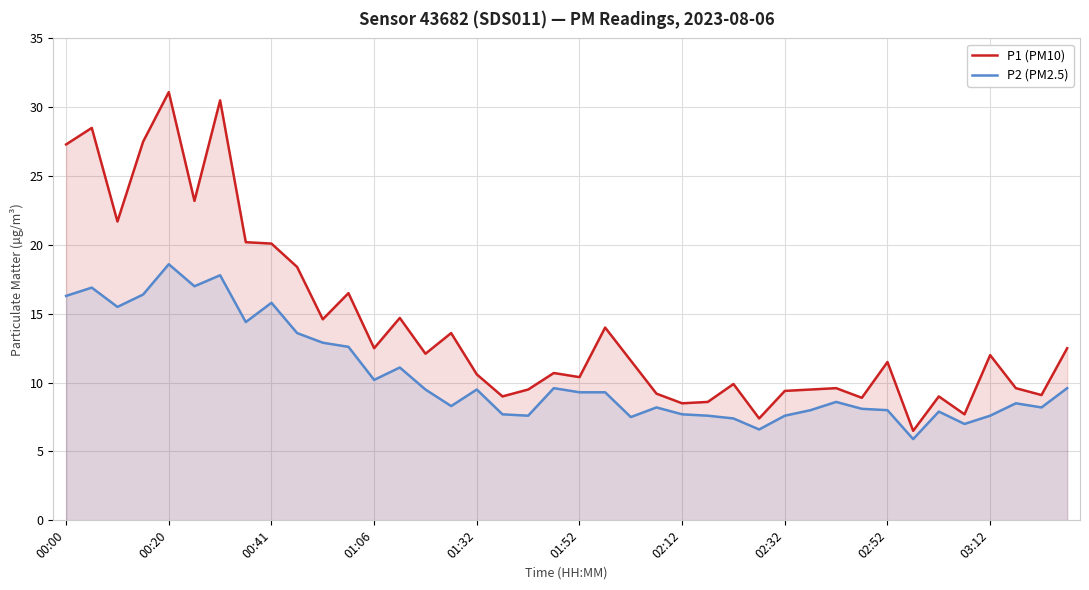

Which series has the largest range (max minus min)?

P1 (PM10)